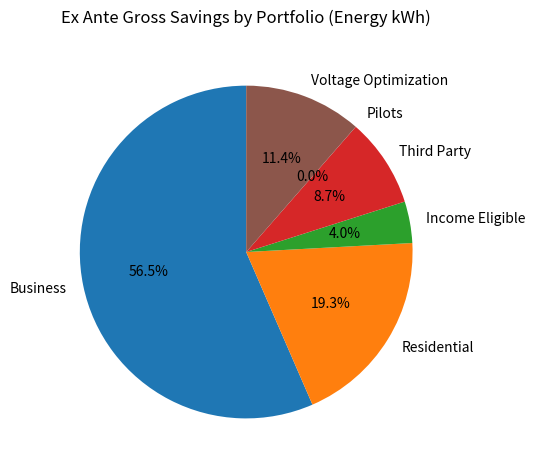

Do Residential and Business together represent more than half of the pie?

Yes